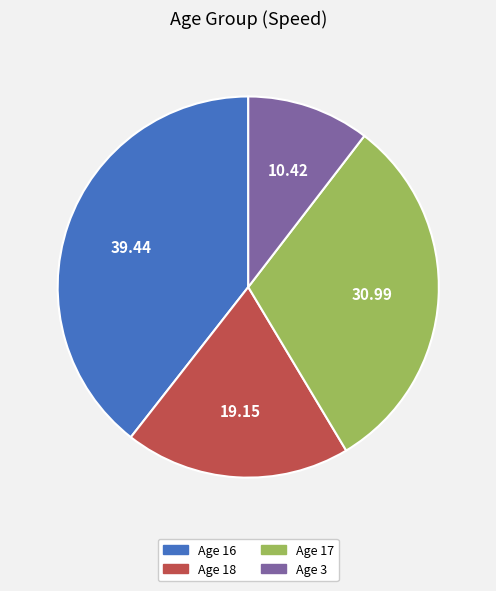

Is there any slice that represents more than half of the pie?

No